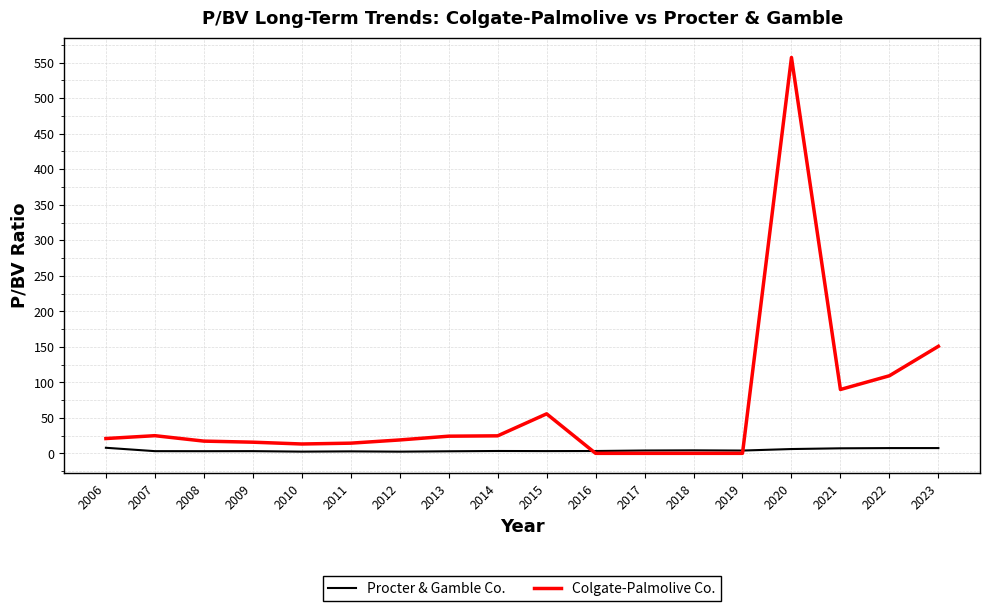

After their last crossing, which series has the higher values: Colgate-Palmolive Co. or Procter & Gamble Co.?

Colgate-Palmolive Co.